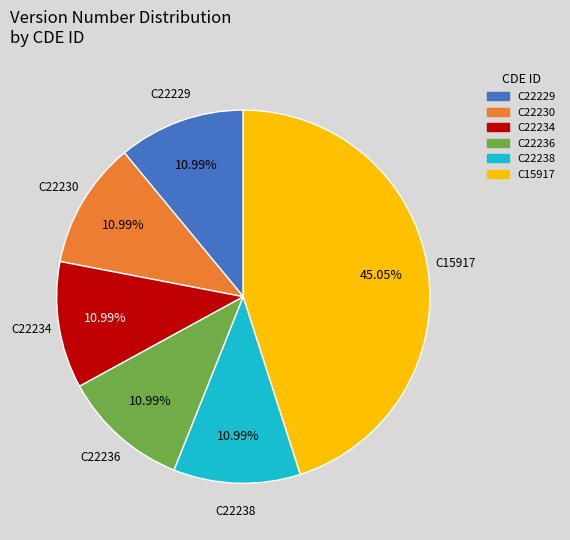

Count the number of slices in the pie.

6